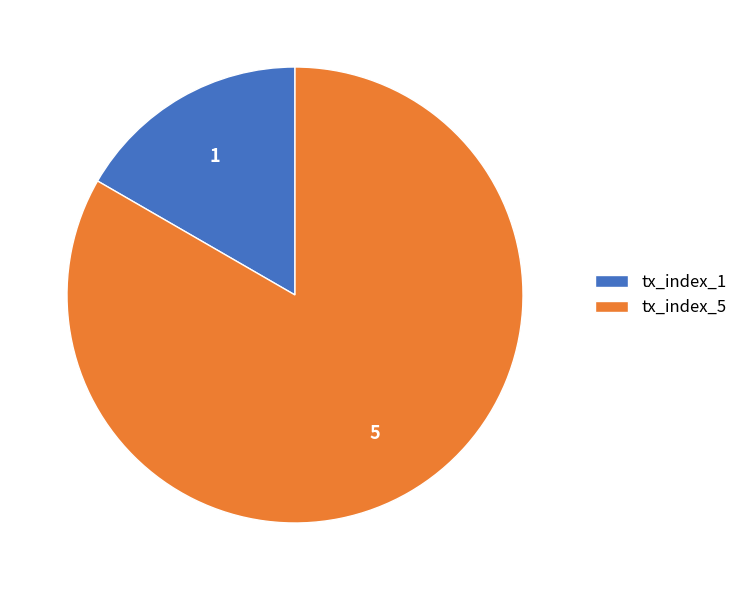

Approximately how many times larger is the value at tx_index_1 compared to tx_index_5?

0.2